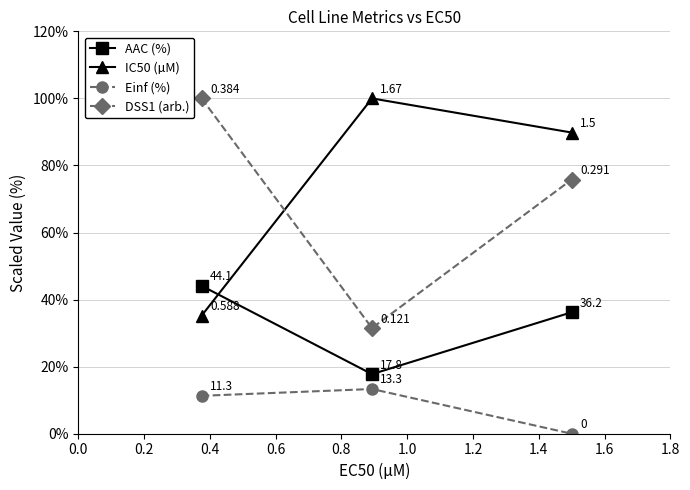

Is this an area chart (filled region under the line)?

No